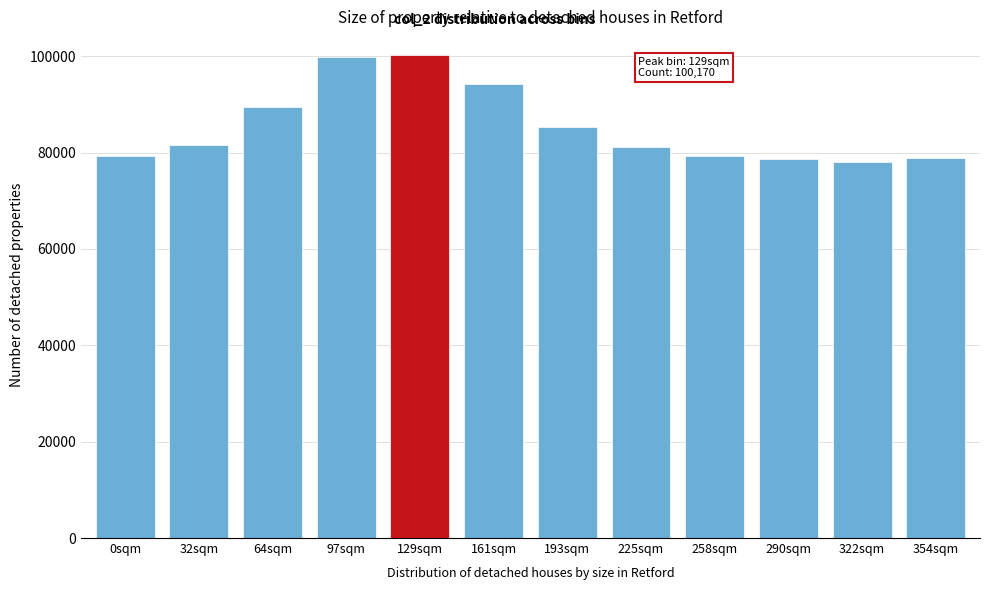

What is the greatest value displayed?

100170